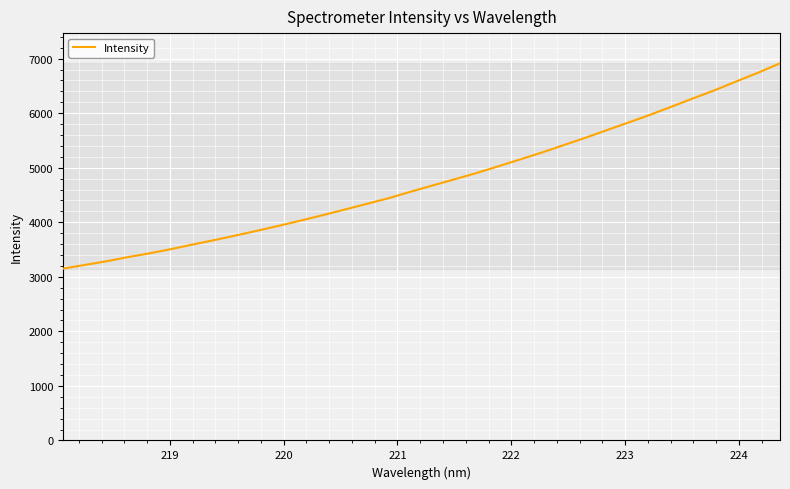

What is the maximum value shown in the chart?

6915.2